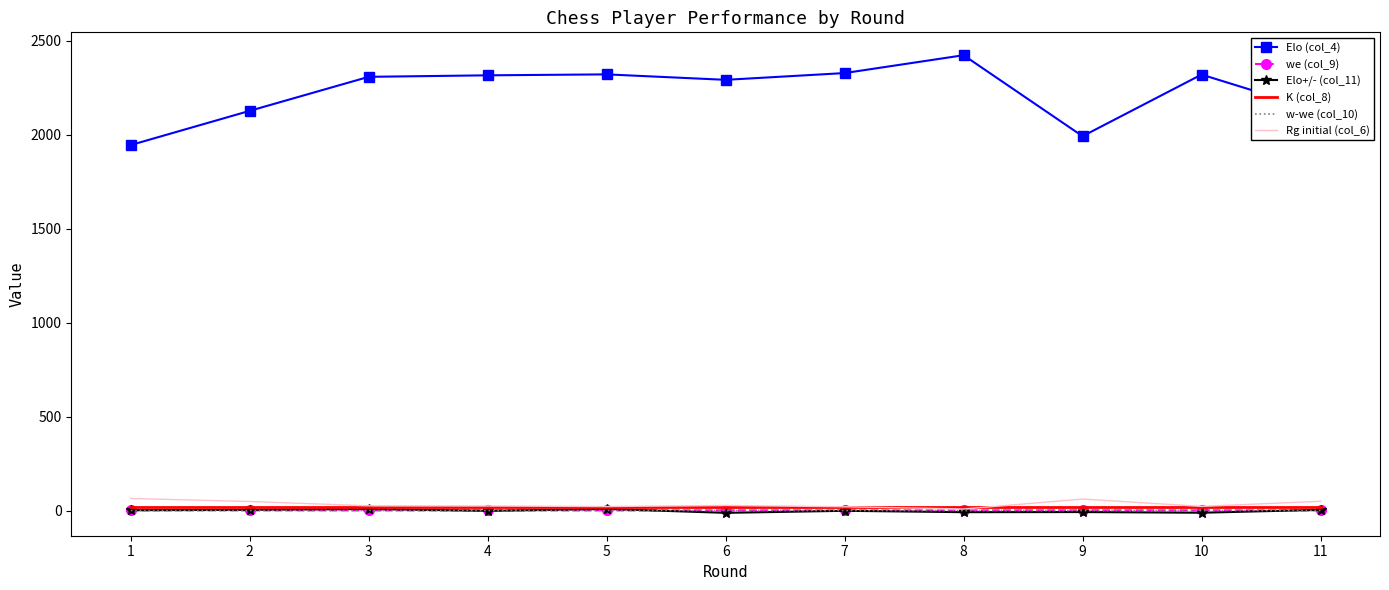

True or false: K (col_8) and Elo (col_4) intersect in this chart.

False